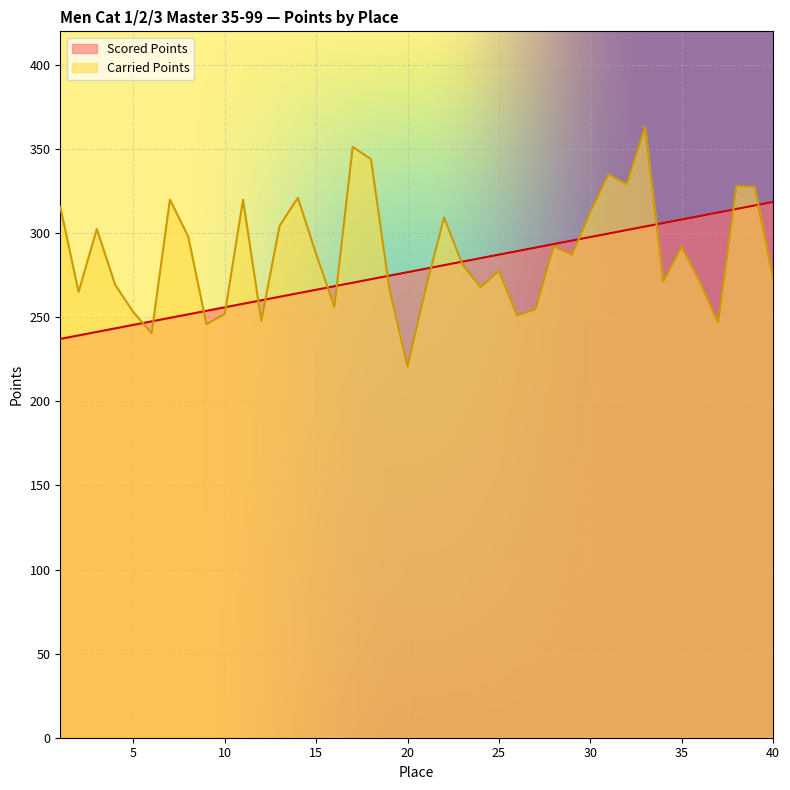

What is the spread (max minus min) of values at 8?

46.2